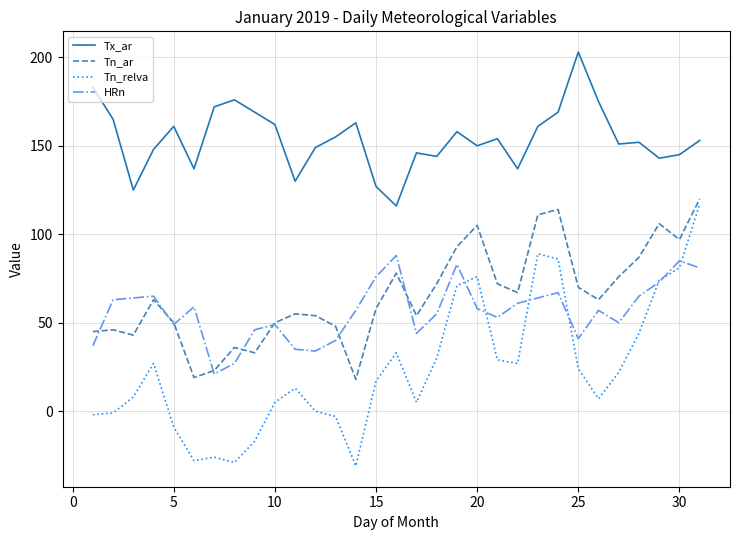

Which series has the largest total across all categories?

Tx_ar